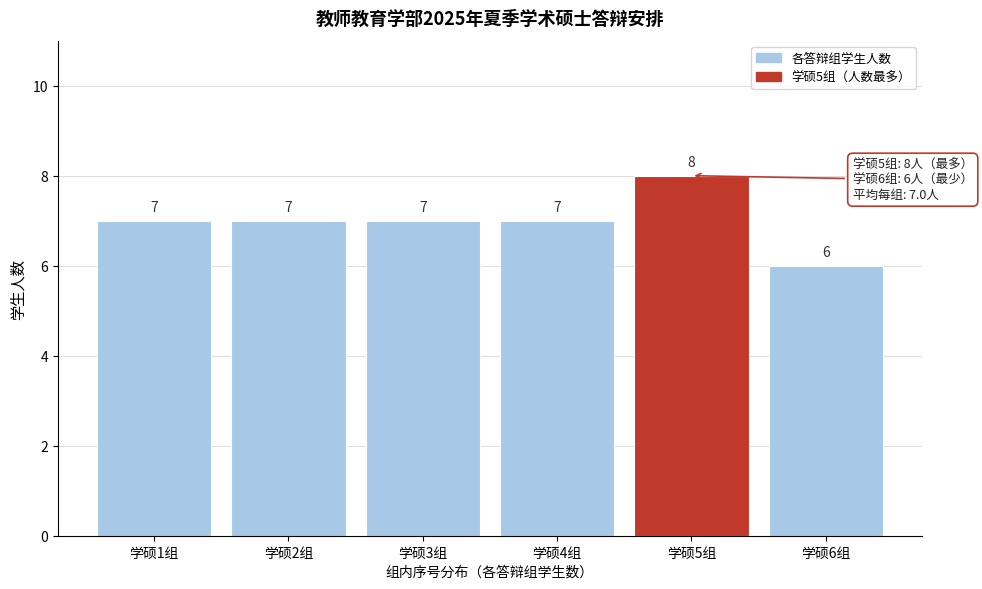

Reading left to right, transcribe all the data shown in this chart.

学硕1组=7	学硕2组=7	学硕3组=7	学硕4组=7	学硕5组=8	学硕6组=6